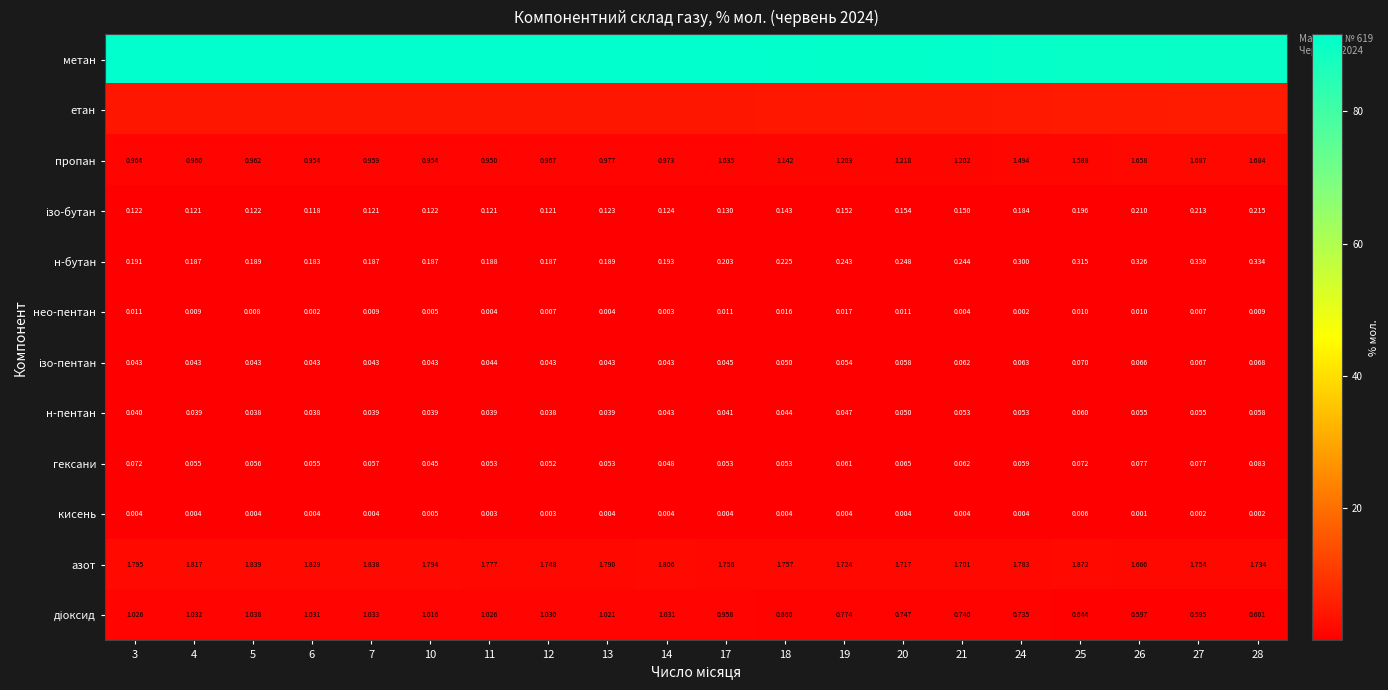

Is the value of нео-пентан at 5 greater than the value of пропан at 4?

No